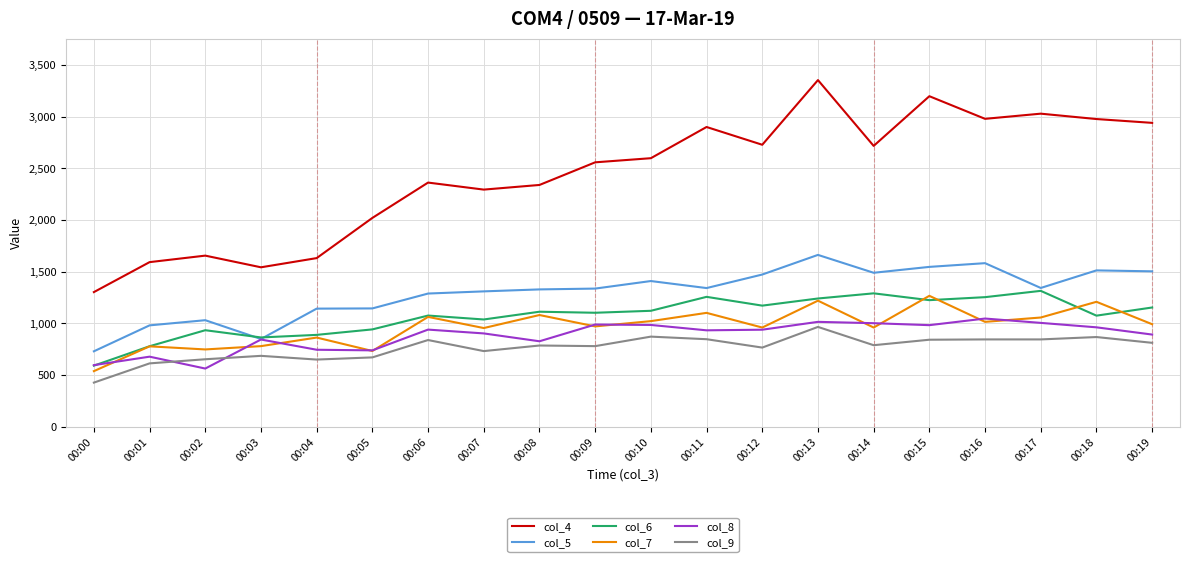

True or false: col_7 and col_4 intersect in this chart.

False